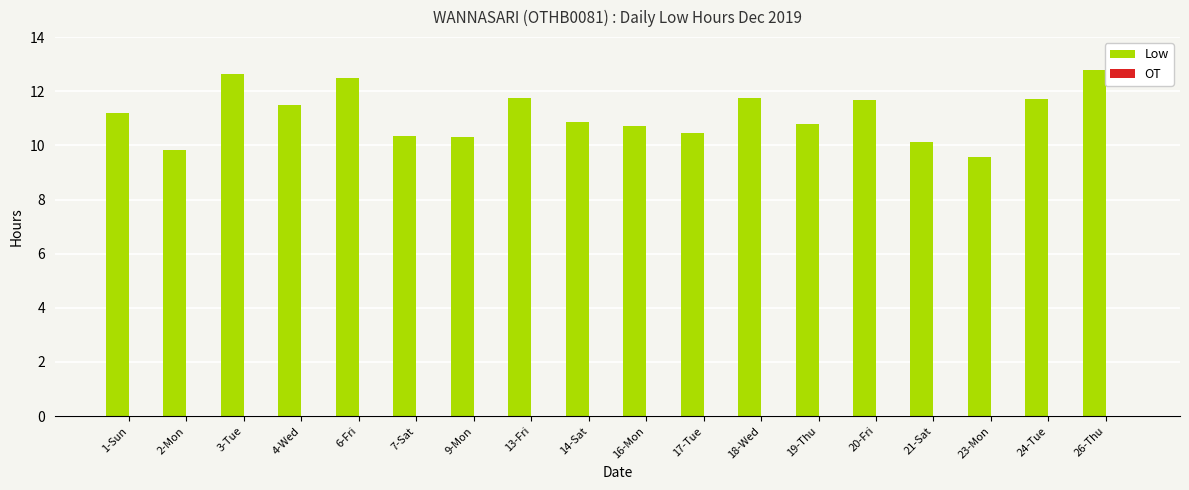

What is the sum of the values at 21-Sat and 20-Fri?

21.8